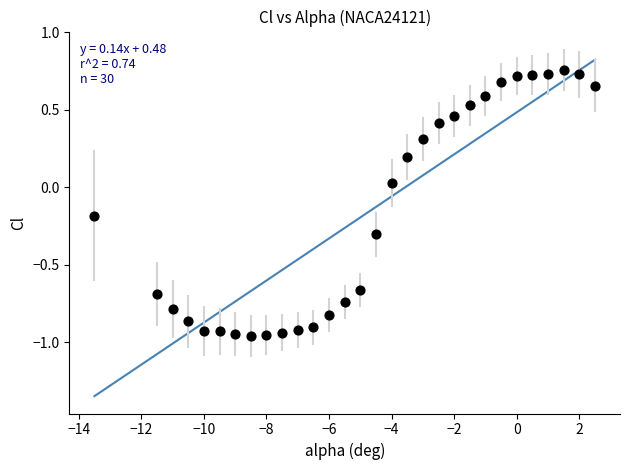

What is the range of Y values (max minus min)?

1.7